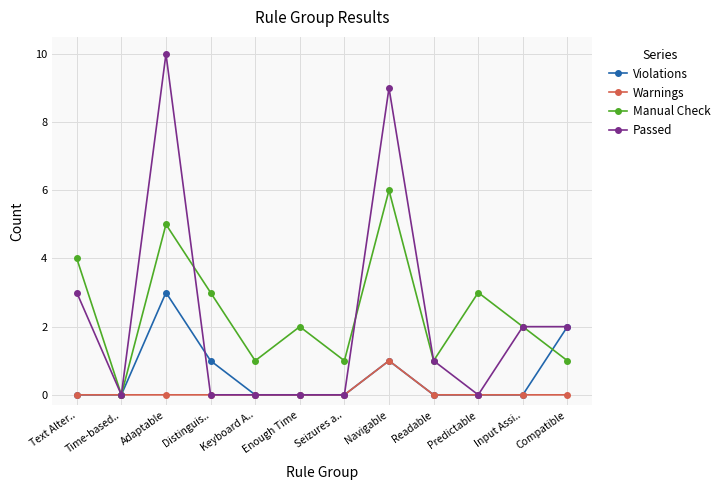

What are all the series names shown in the legend?

Violations, Warnings, Manual Check, Passed